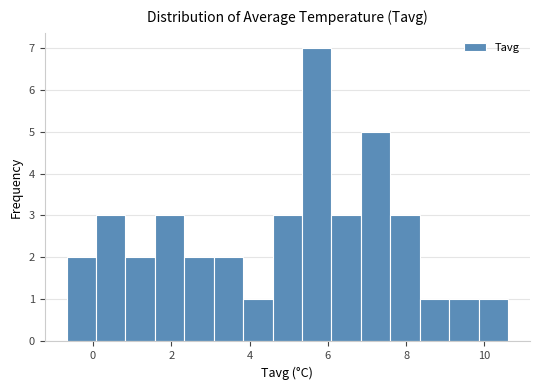

Around what value on the x-axis is the tallest bar? Give the approximate position of its centre, as read against the axis.

5.8